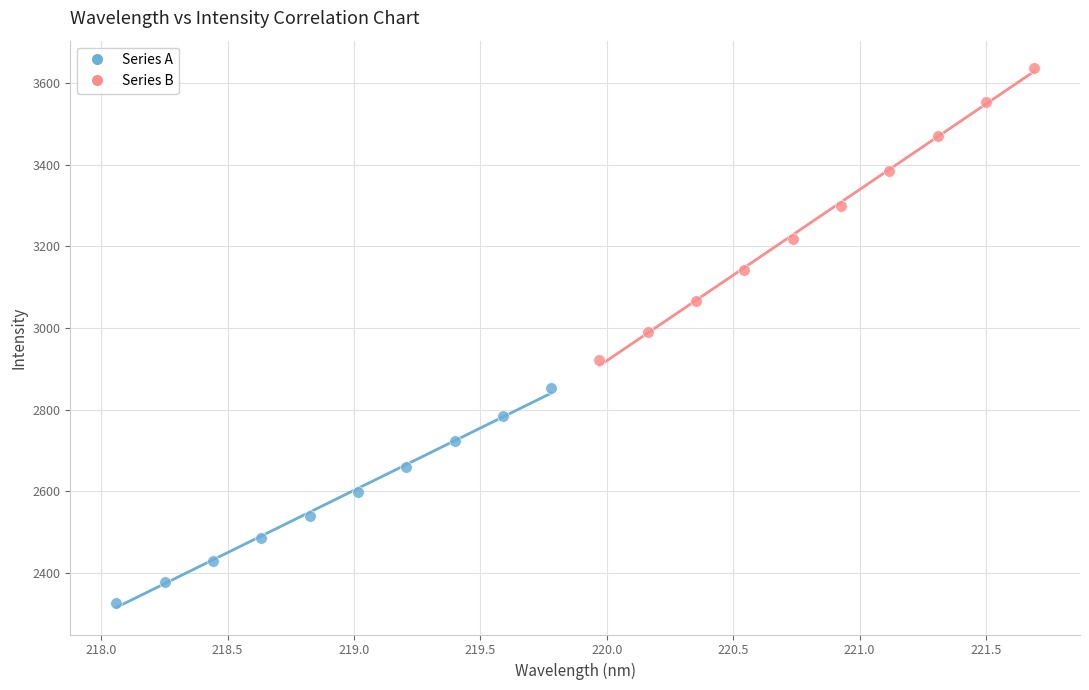

Which series has the widest spread of Y values?

Series B